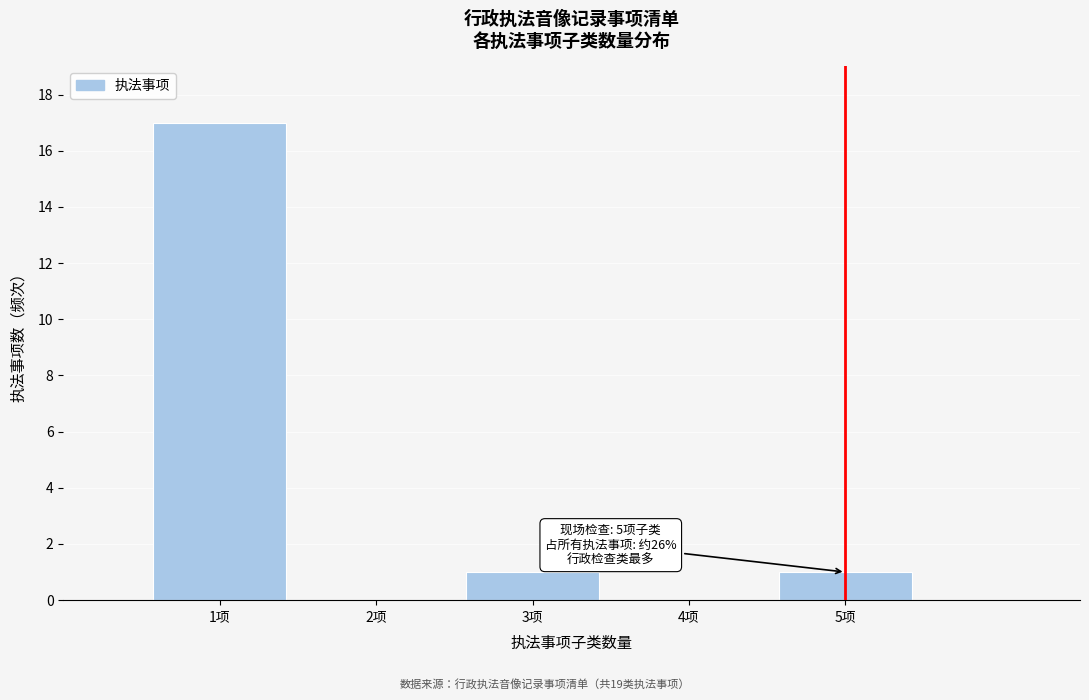

Over which range of the x-axis is the bar tallest?

0.5 to 1.5